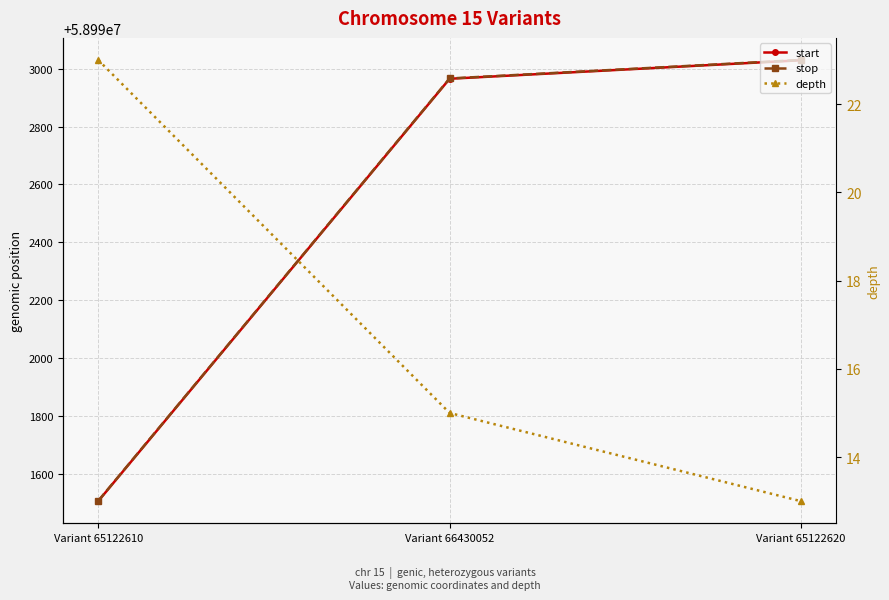

Between Variant 65122620 and Variant 66430052, which is larger?

Variant 65122620